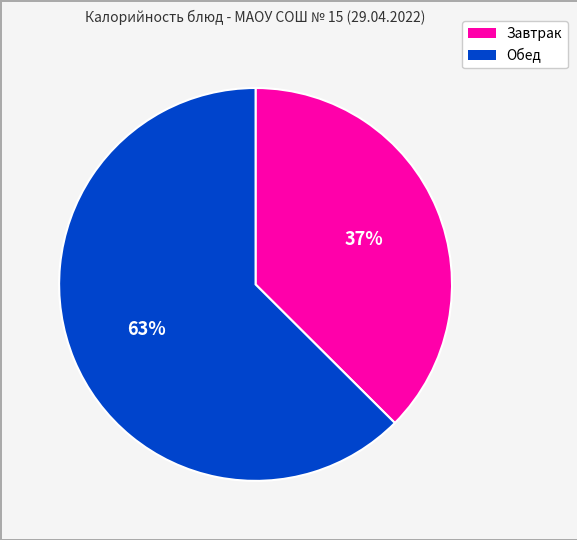

Is there any slice that represents more than half of the pie?

Yes